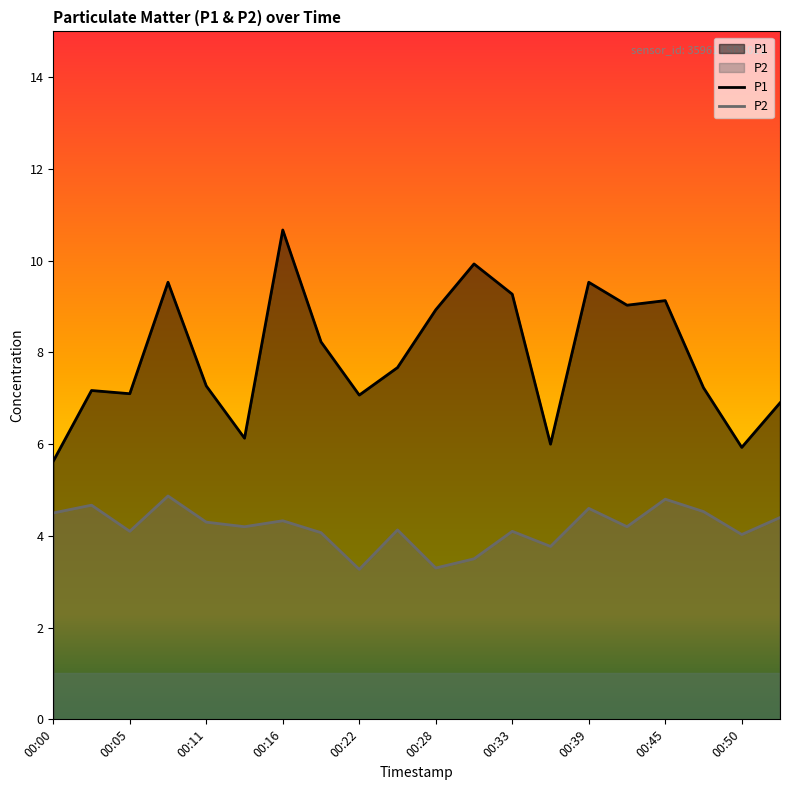

What are all the series names shown in the legend?

P1, P2